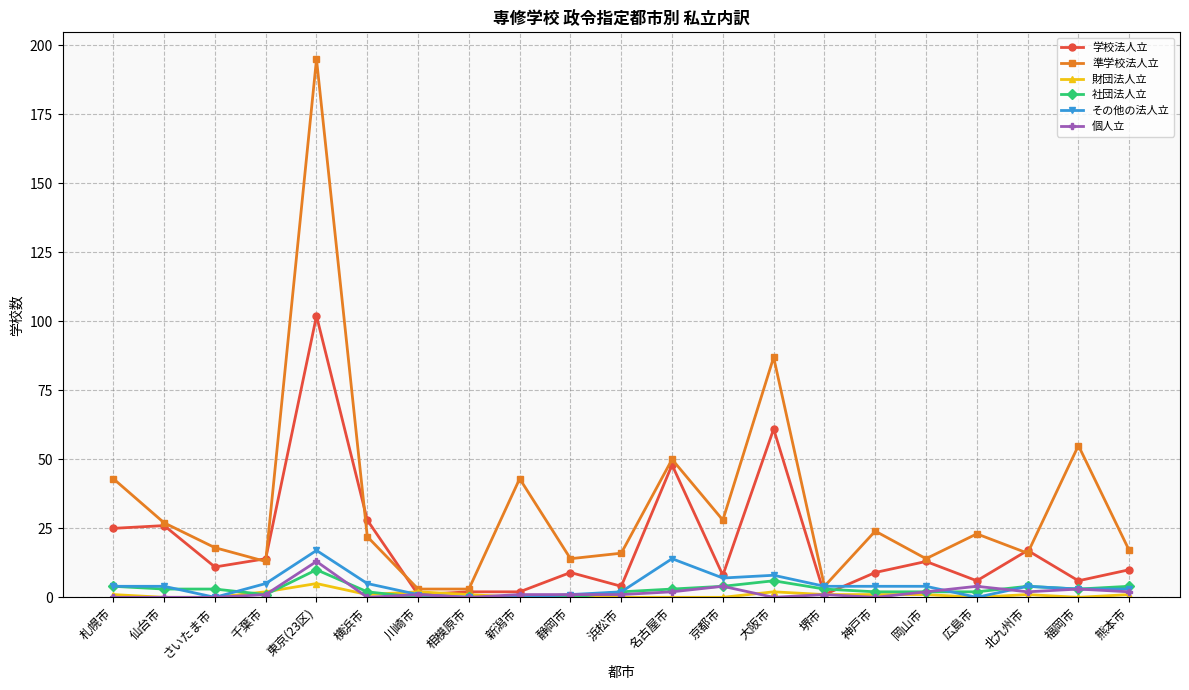

Count the number of categories in the chart.

21